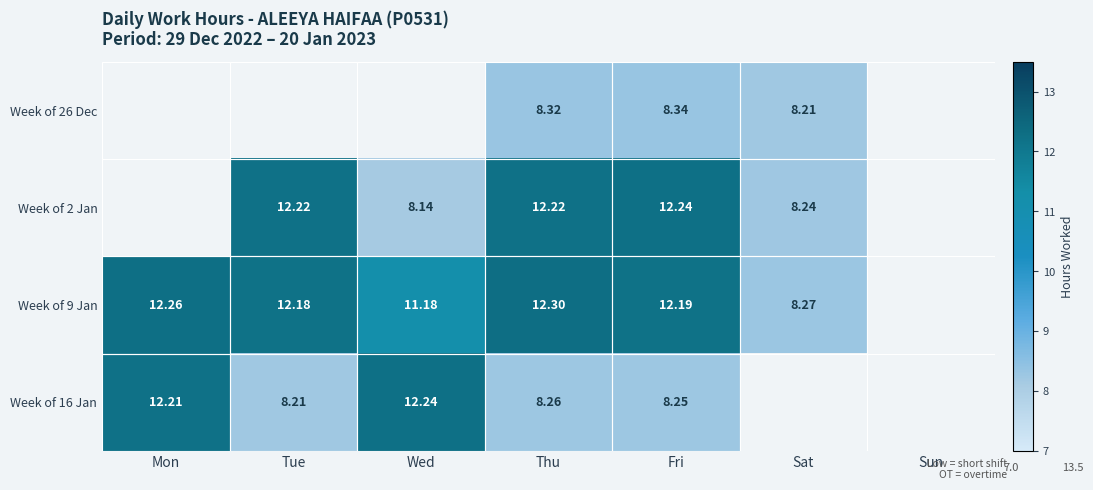

Which label corresponds to the smallest value in the chart?

Wed